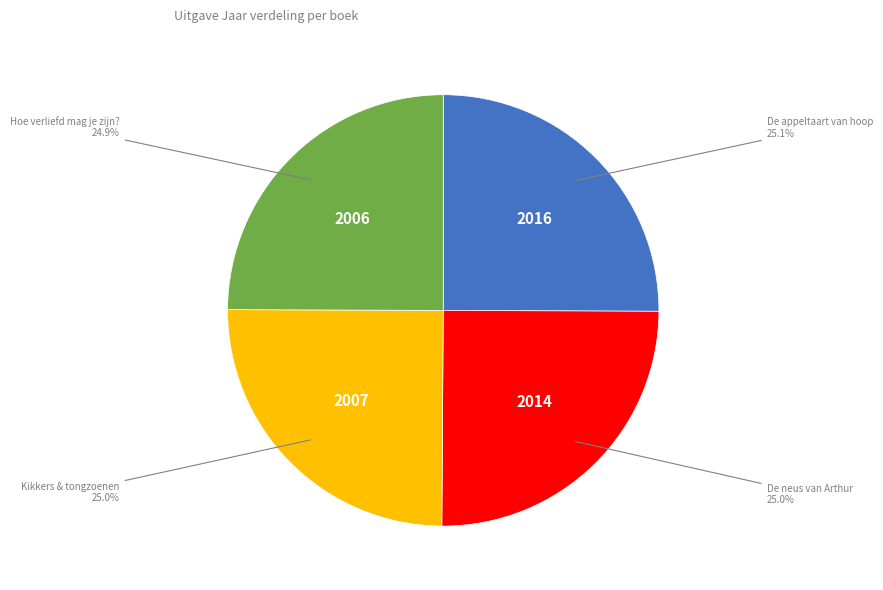

Does any single category account for the majority?

No